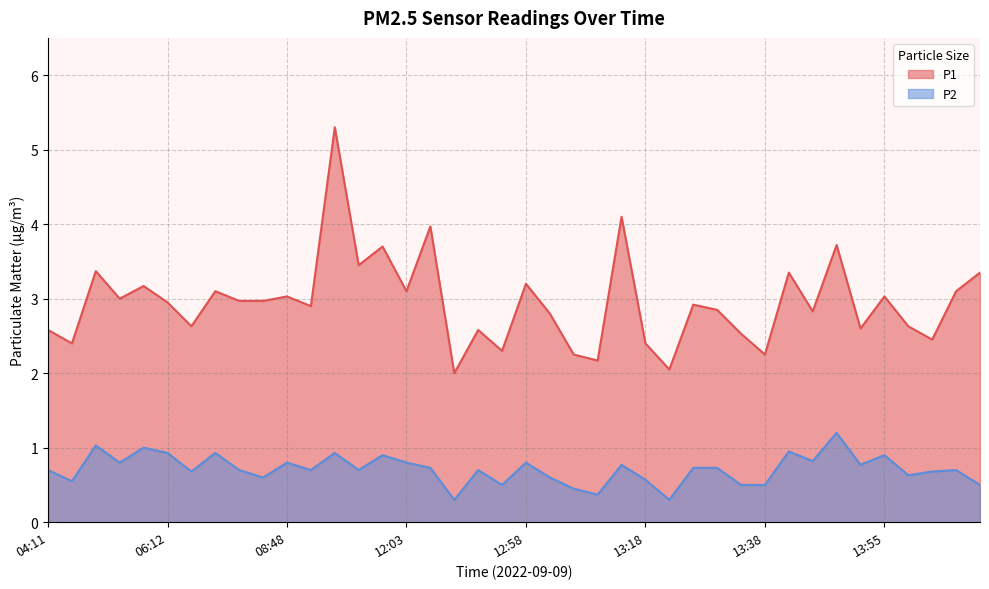

What is the sum of the P1 values at 14:08 and 12:21?

7.3